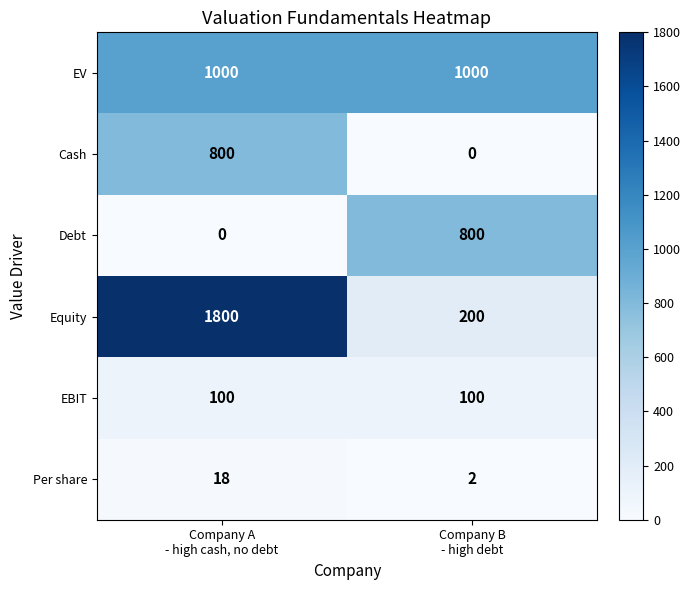

What is the greatest value displayed?

1800